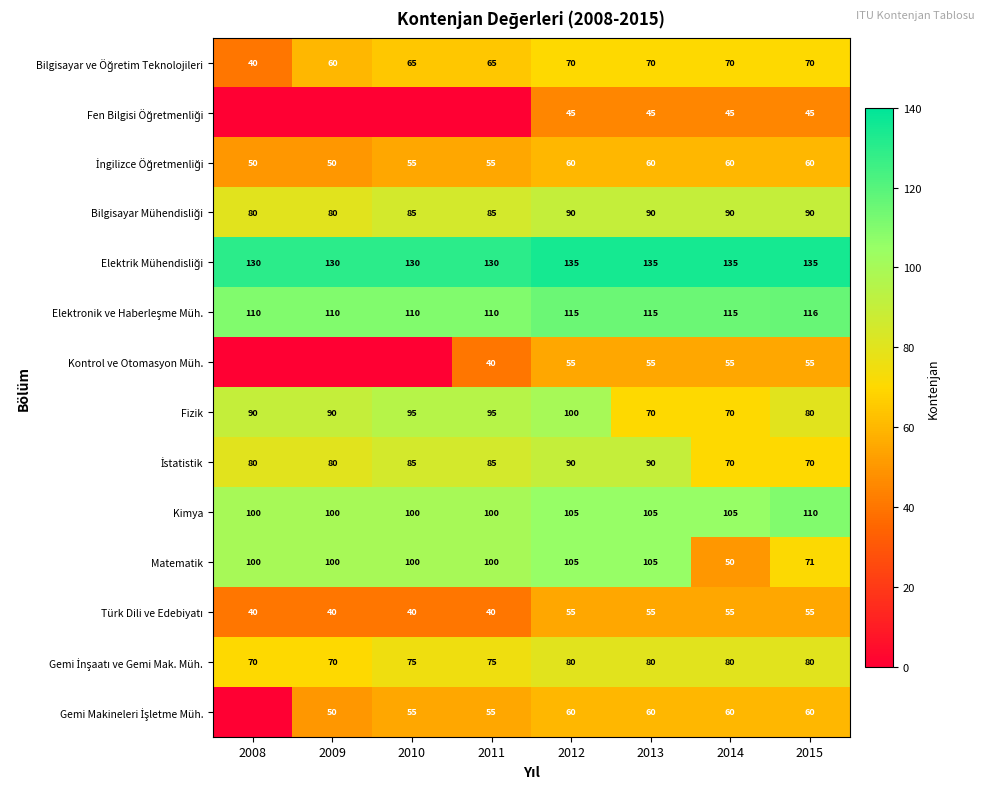

What is the difference between the highest and lowest values at 2012?

90